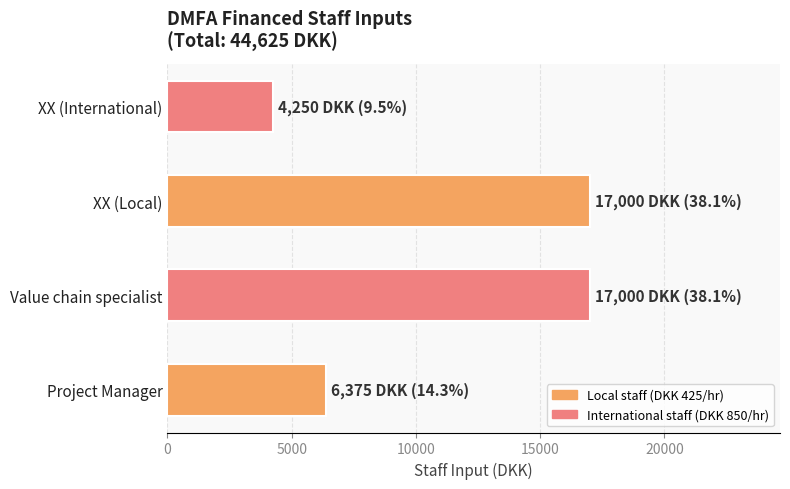

Reading bottom to top, what are all the values shown in this chart?

6375	17000	17000	4250